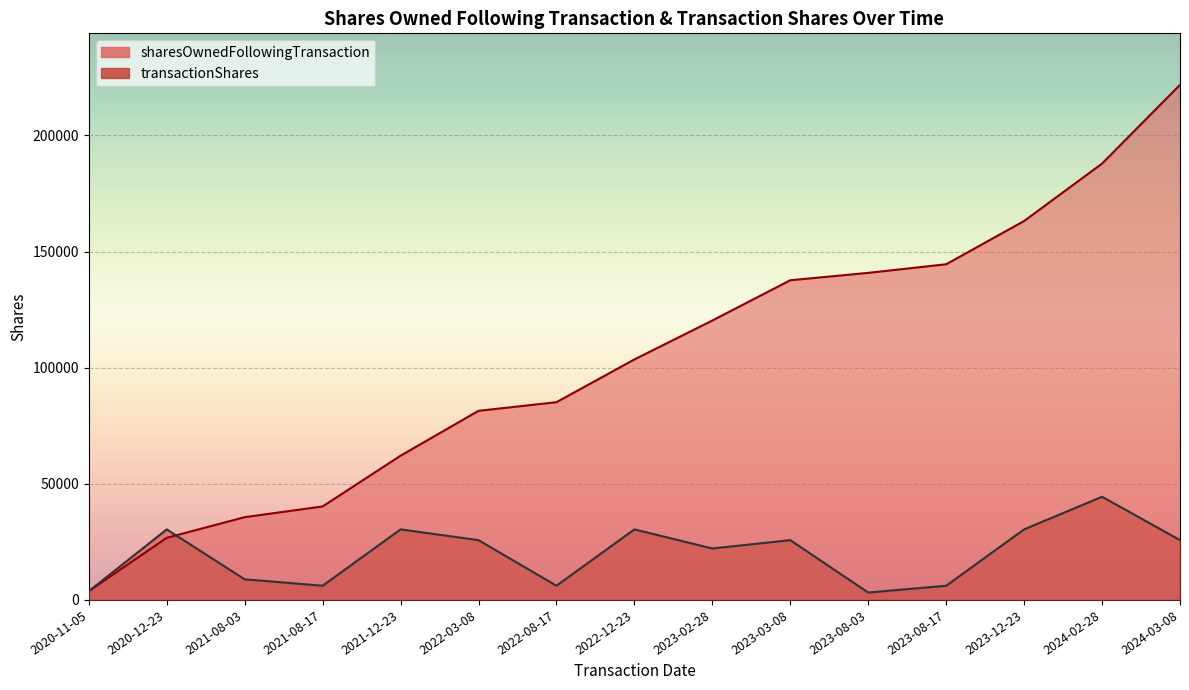

Is the value of transactionShares at 2020-12-23 greater than the value of sharesOwnedFollowingTransaction at 2023-02-28?

No